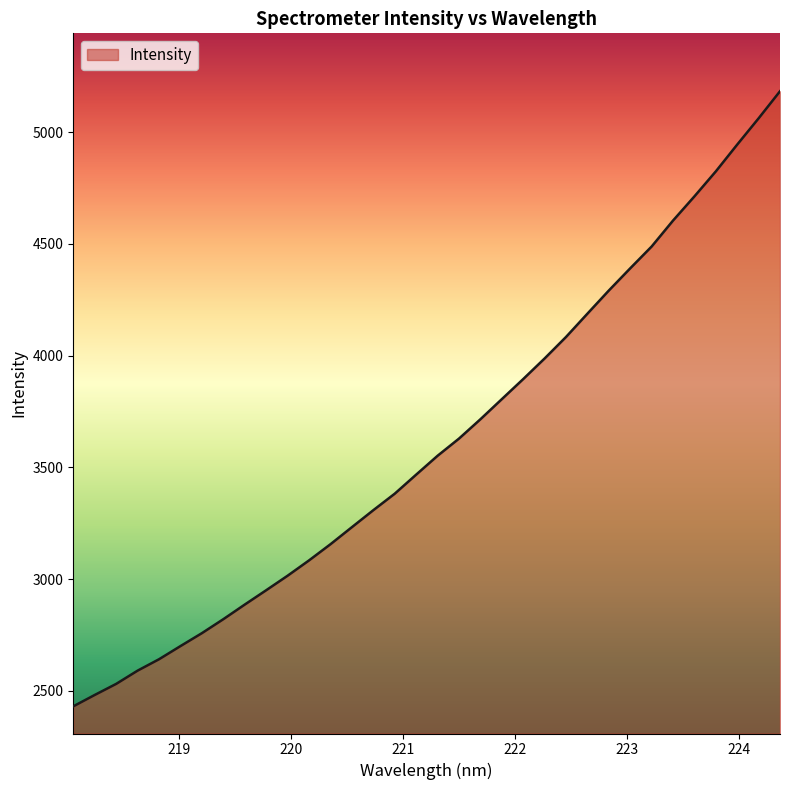

What is the minimum value shown in the chart?

2430.4